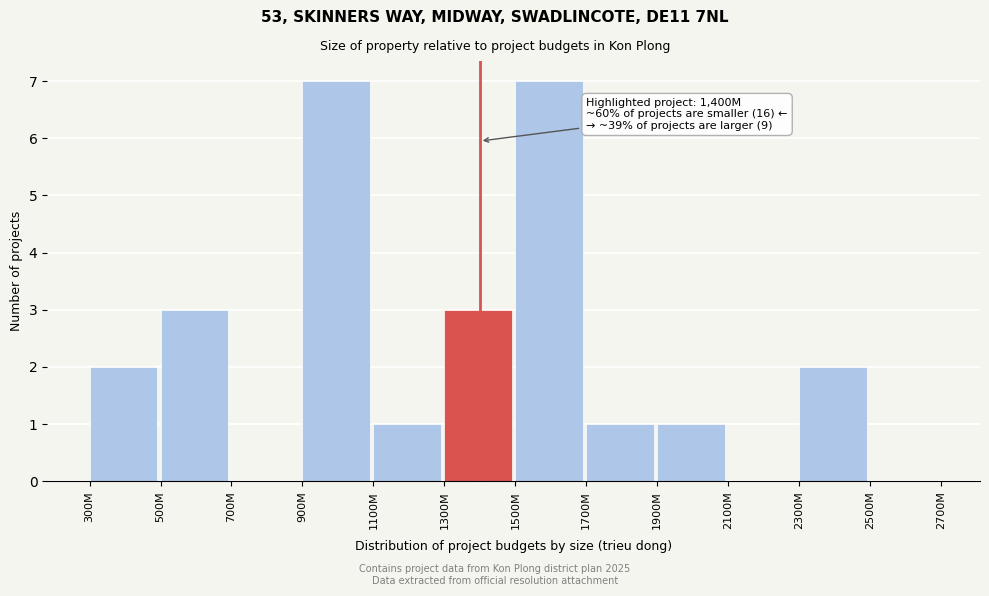

Reading left to right, extract all data points from this chart.

300M=2	500M=3	700M=0	900M=7	1100M=1	1300M=3	1500M=7	1700M=1	1900M=1	2100M=0	2300M=2	2500M=0